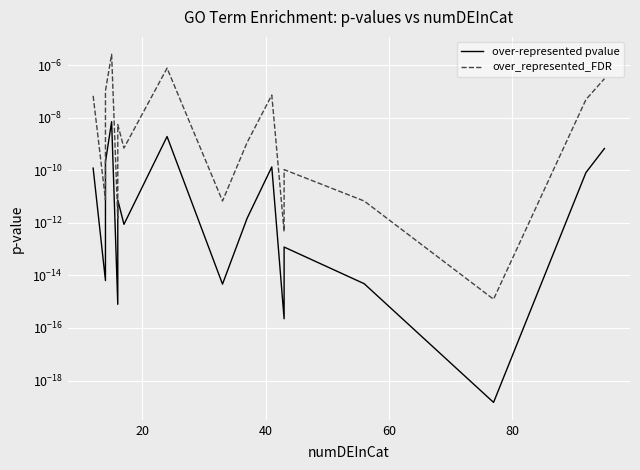

True or false: over-represented pvalue has more than 0 points higher than both neighbors.

True